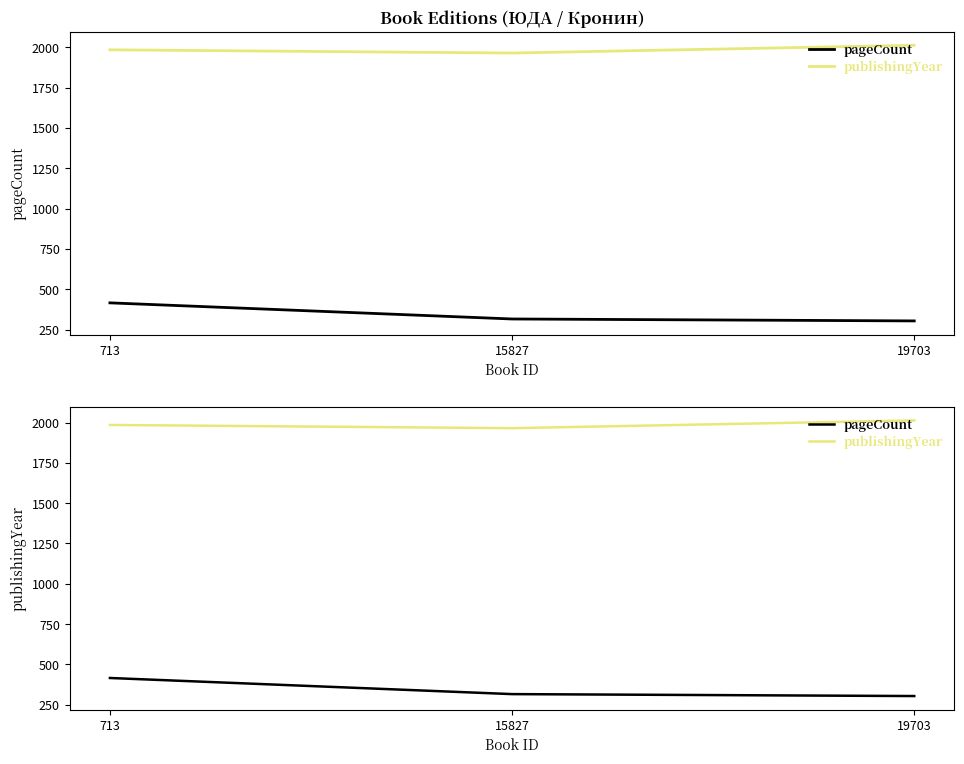

The value of pageCount at 19703 is 134. True or false?

False